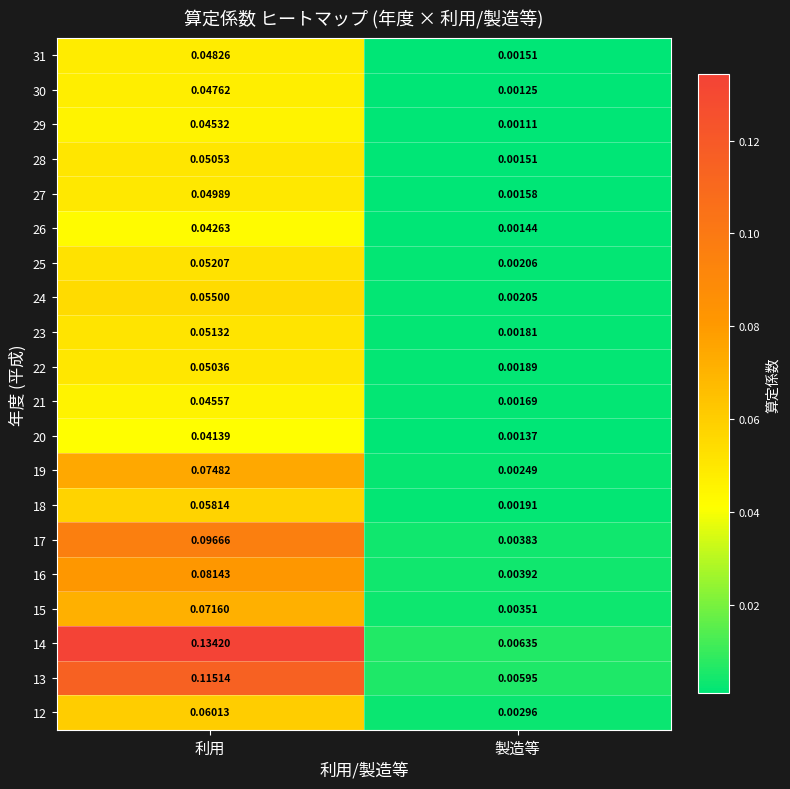

At which label is 14 closest to 0?

製造等